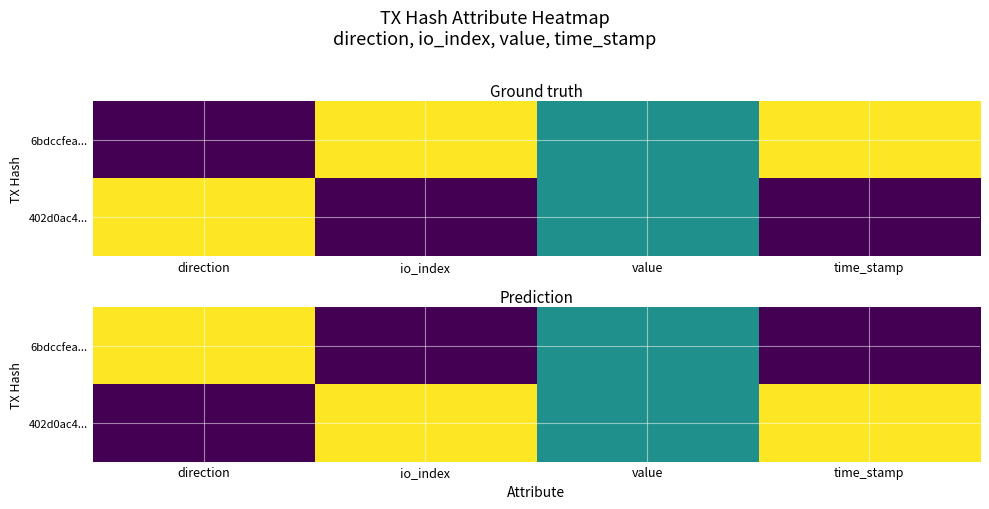

Read the 402d0ac4... value at io_index.

1.0